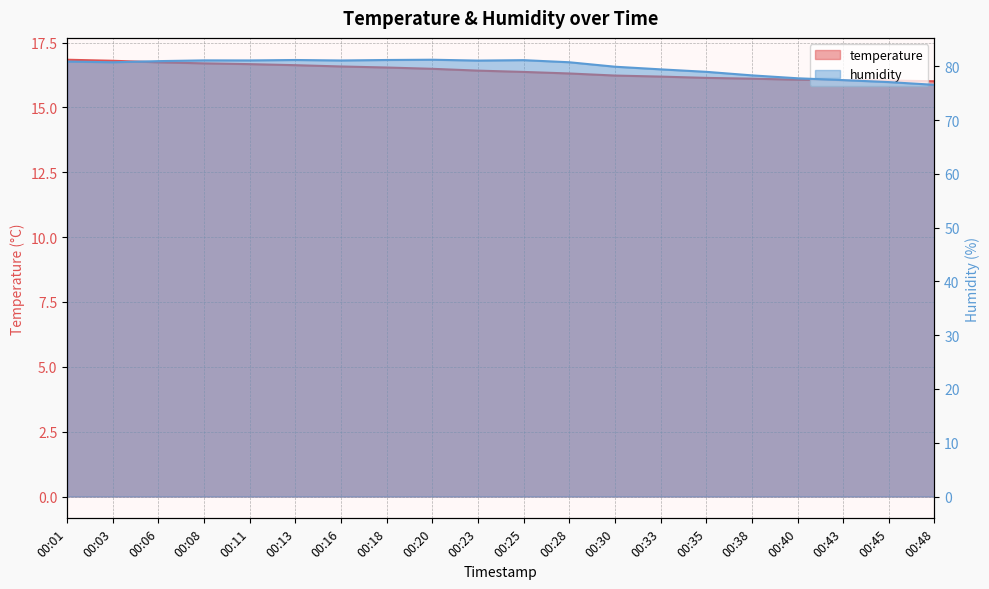

How many values in the humidity series are below 80?

8